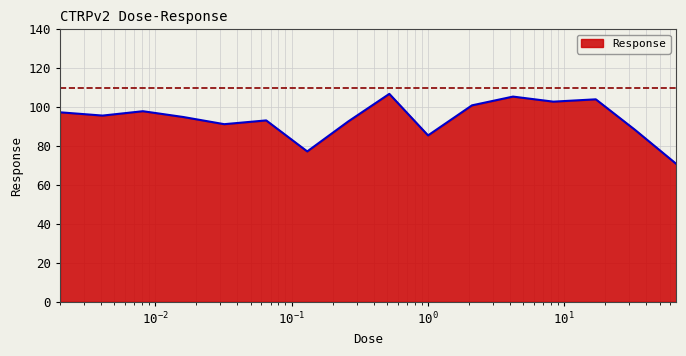

How many distinct data groups are displayed?

1